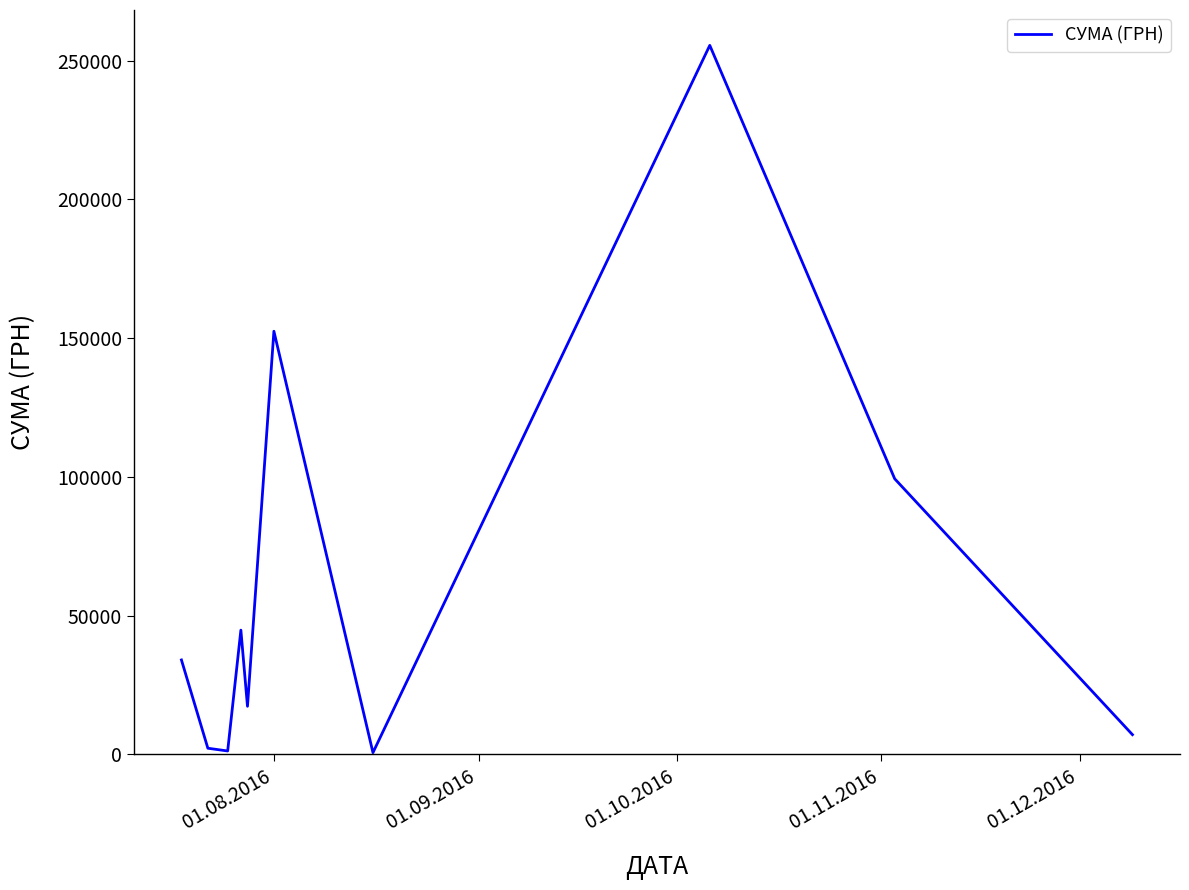

What is the difference between the maximum and minimum values?

254950.2